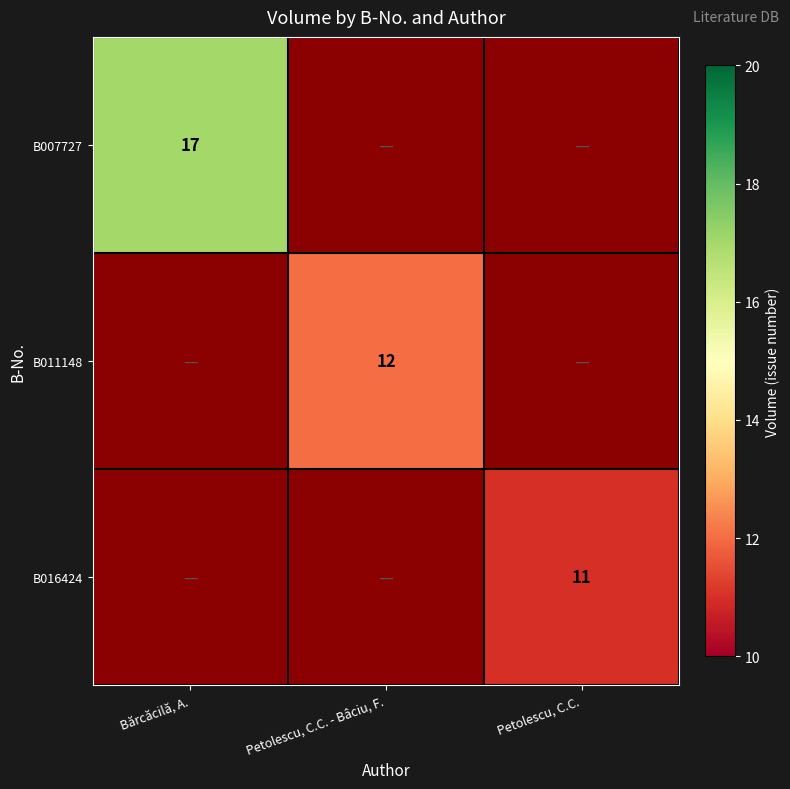

How many categories are shown in the chart?

3